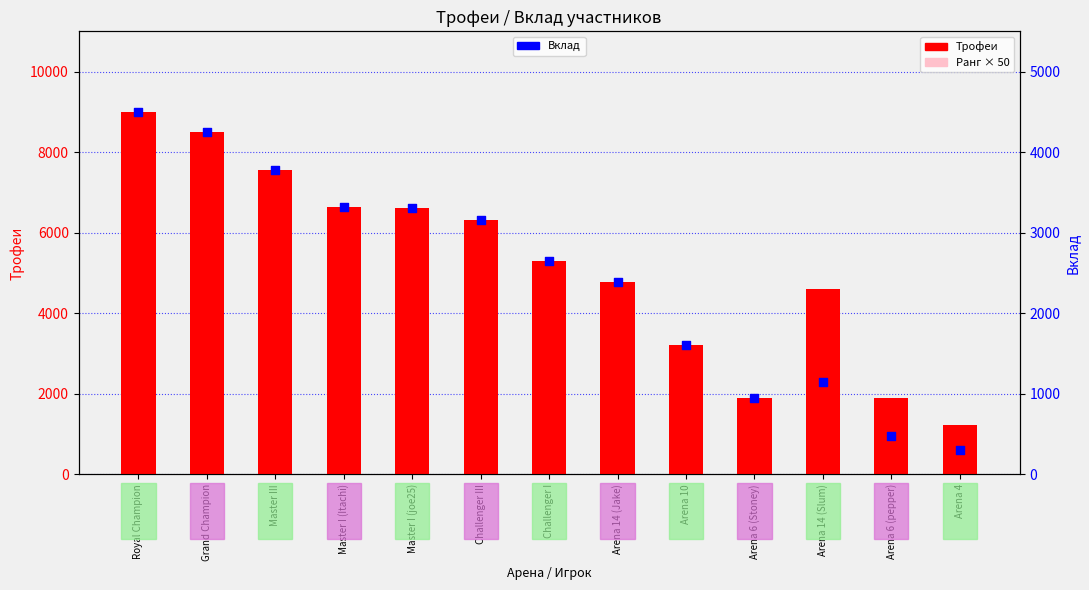

At how many categories does at least one series exceed 799?

13